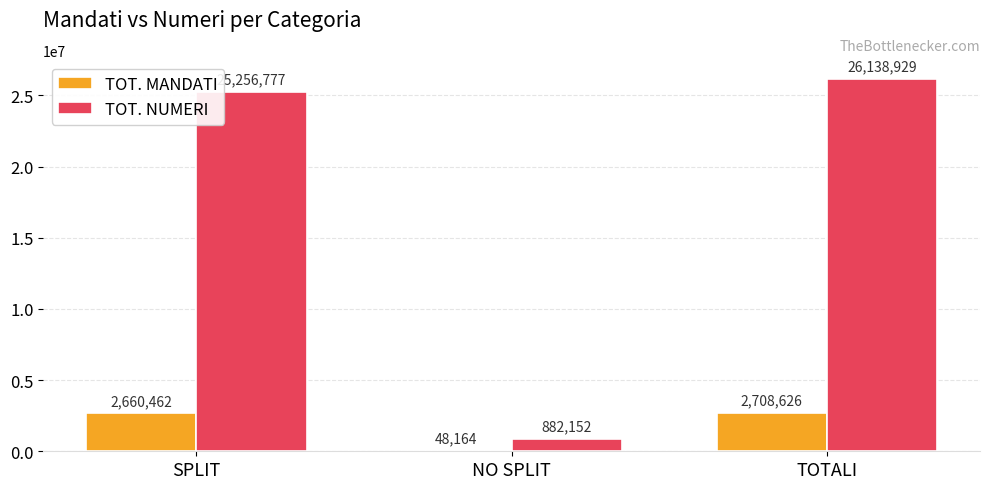

Which series changed the most between NO SPLIT and TOTALI?

TOT. NUMERI